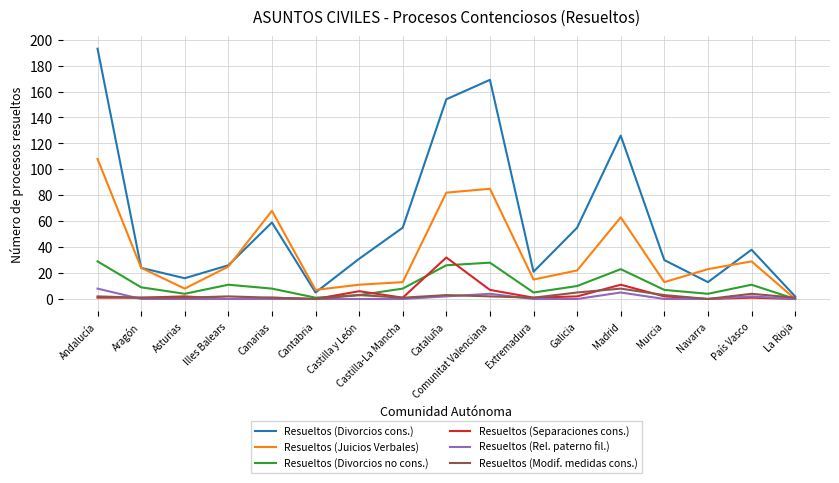

What is the greatest value displayed?

193